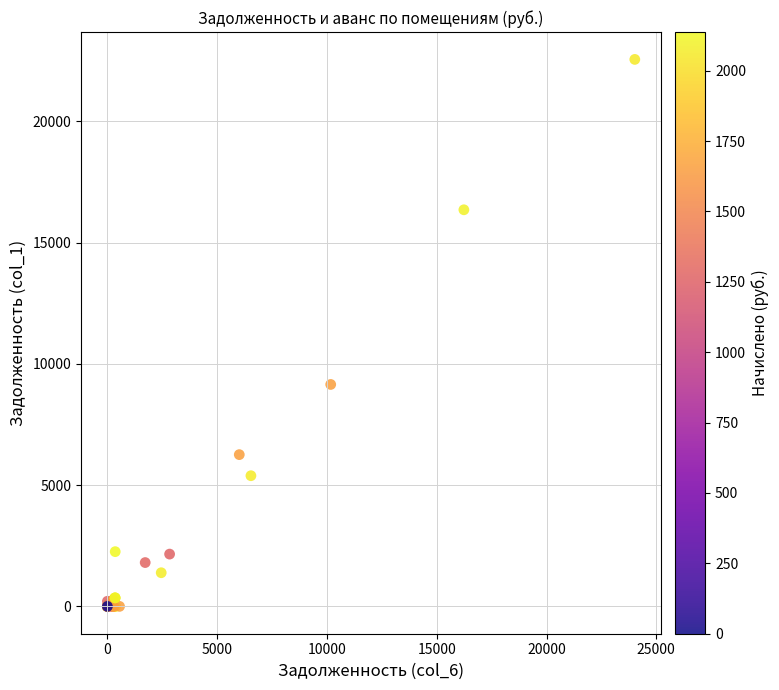

What Y value in the scatter plot is closest to 11275?

9149.4